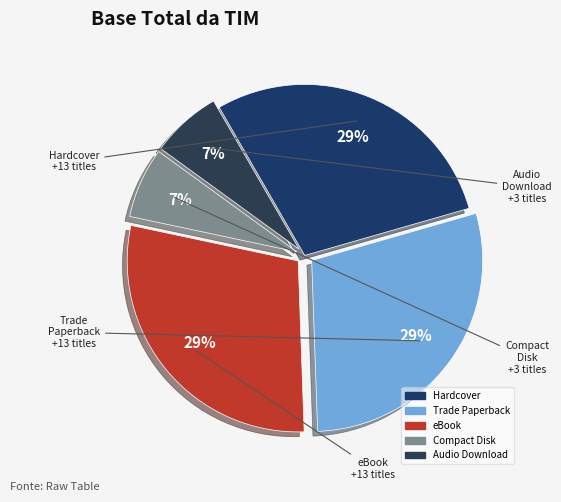

Is the sum of Audio Download and Compact Disk greater than half?

No